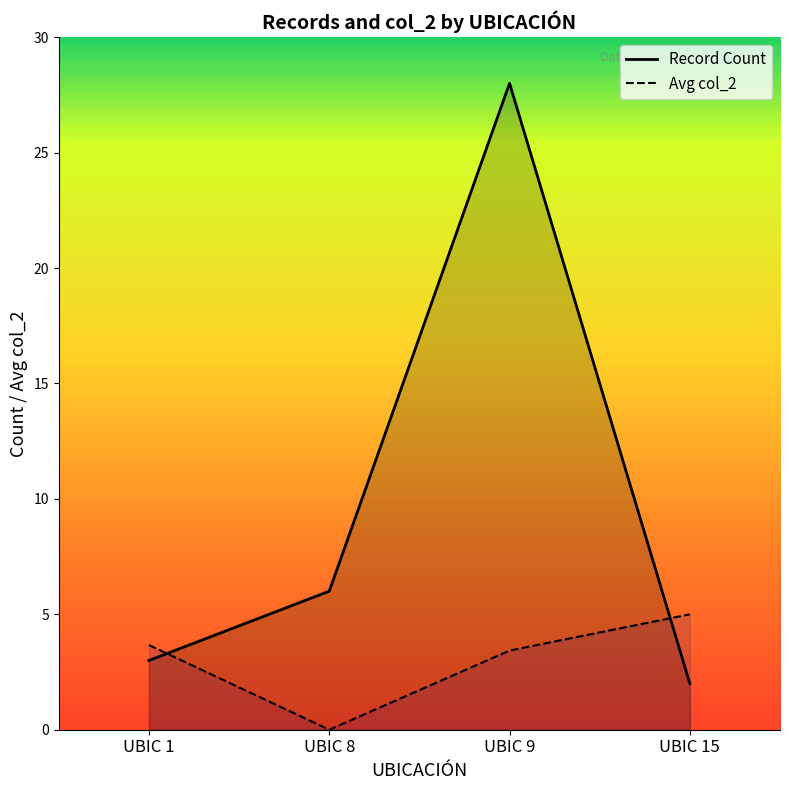

Count the number of data series in this chart.

2